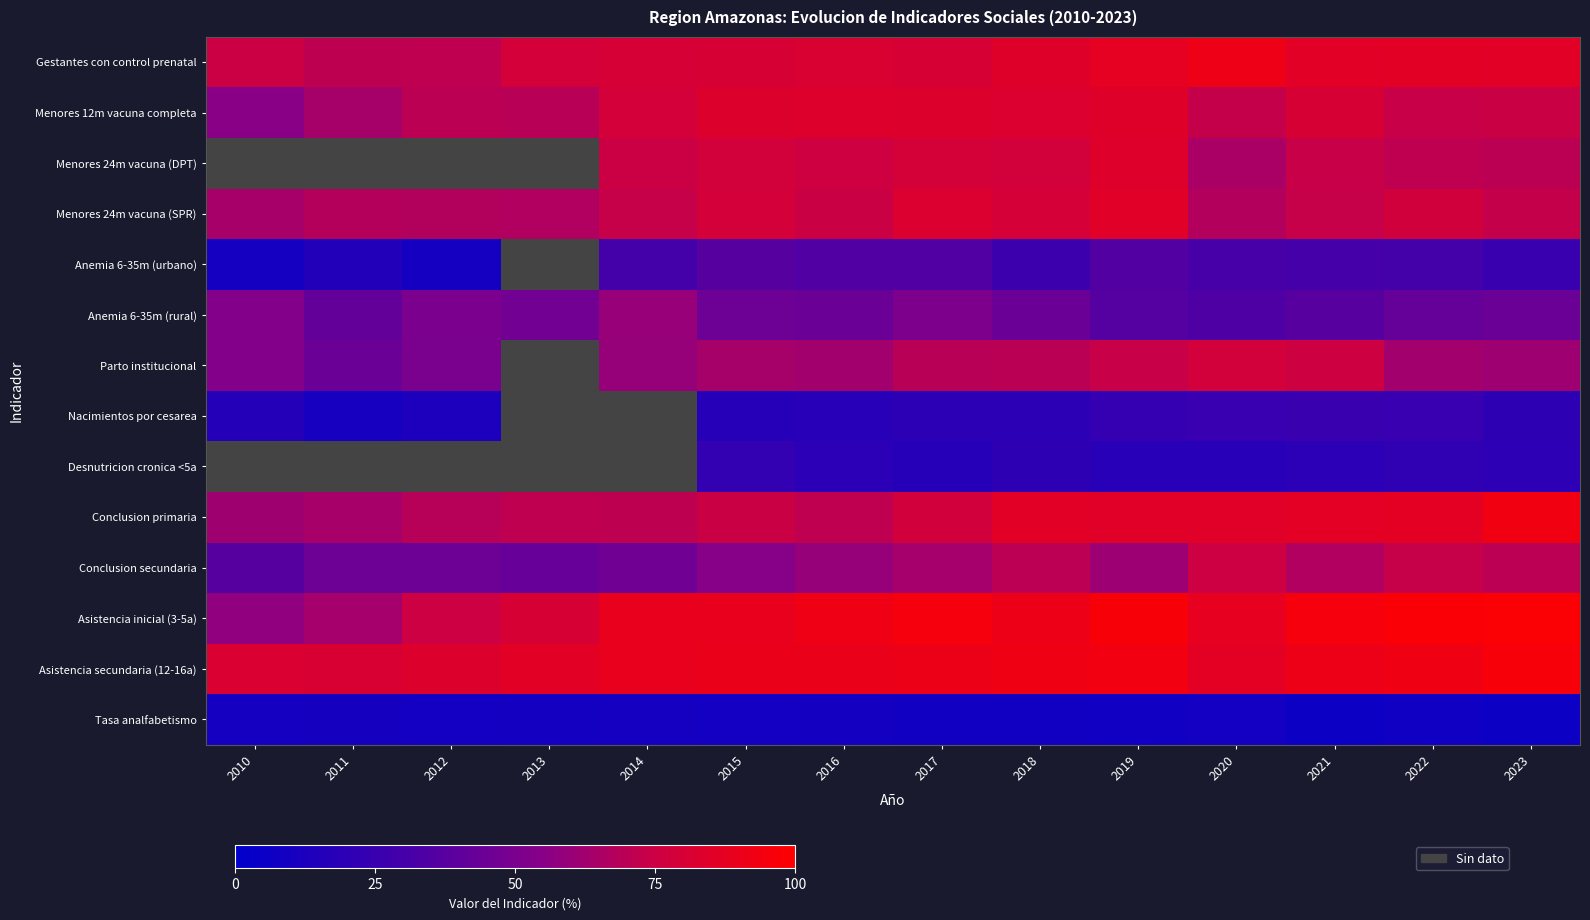

At how many categories does at least one series exceed 41?

14